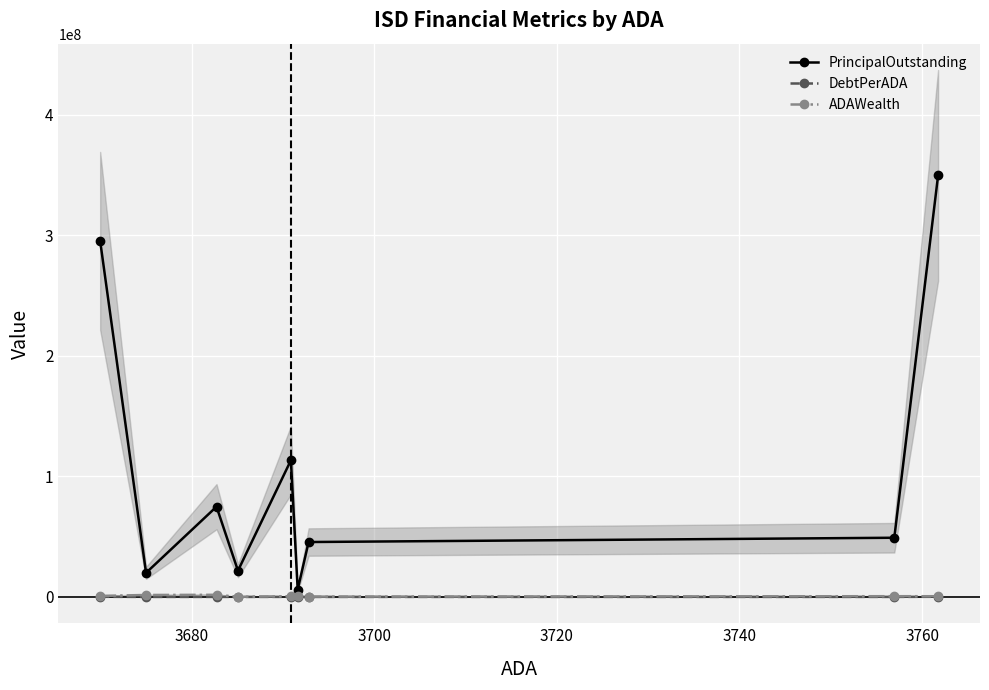

How many data points in ADAWealth are above 562160?

5